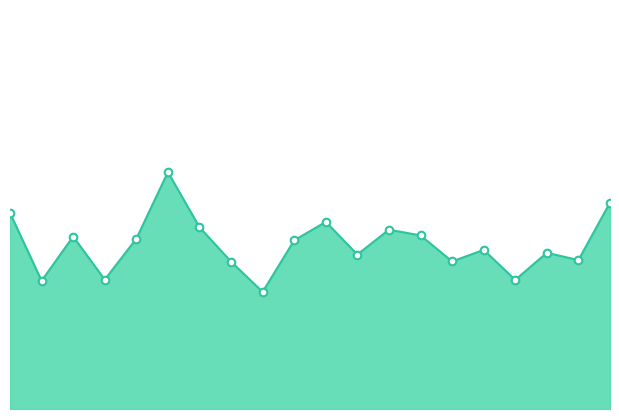

How many lines are shown in the chart?

1